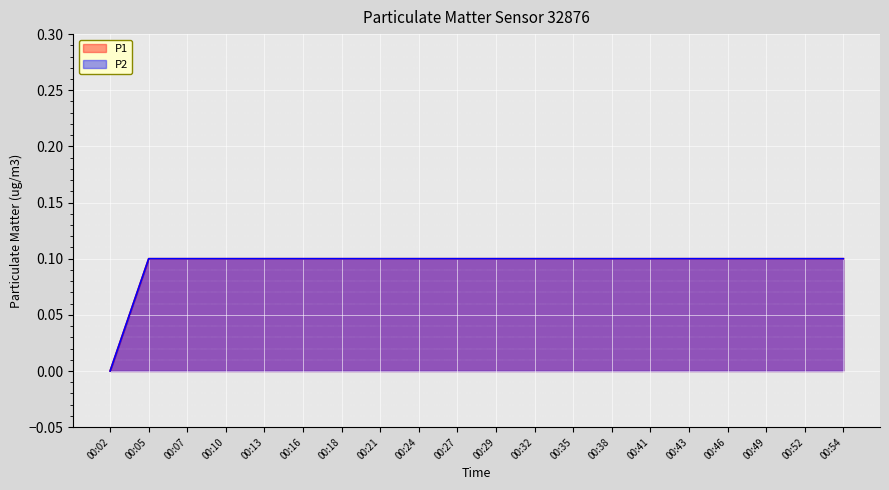

How many data points does each series have?

20